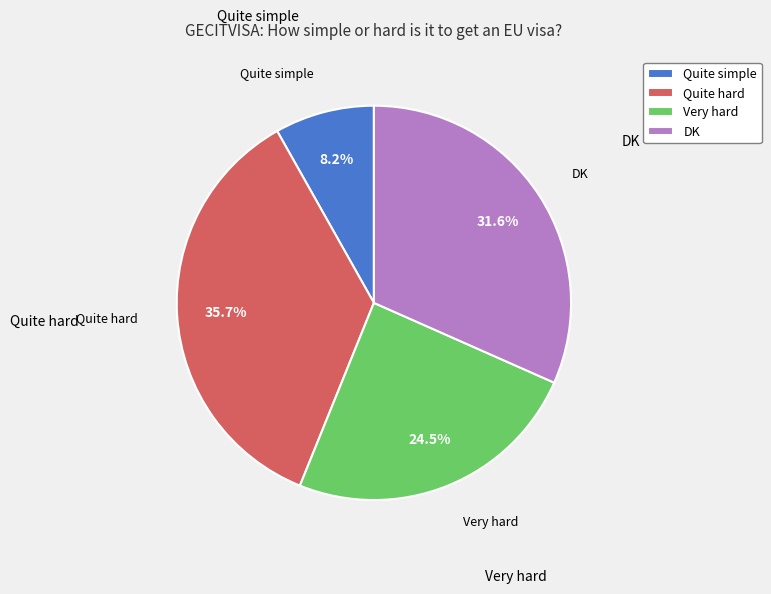

True or false: Quite simple accounts for 8% of the total.

True